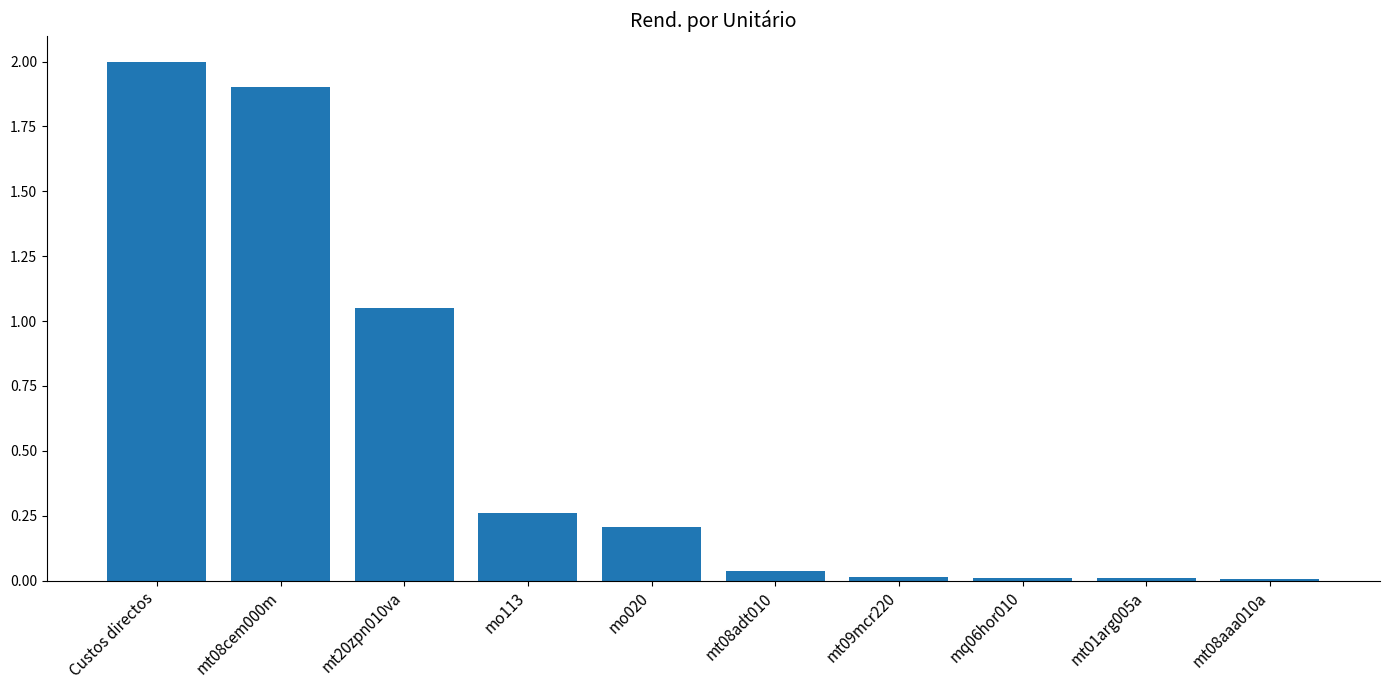

What is the sum of the values at mo113 and Custos directos?

2.3